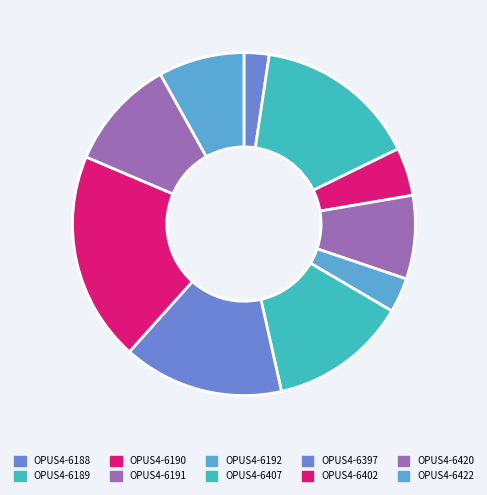

What is the ratio of the value at OPUS4-6191 to the value at OPUS4-6190?

1.7